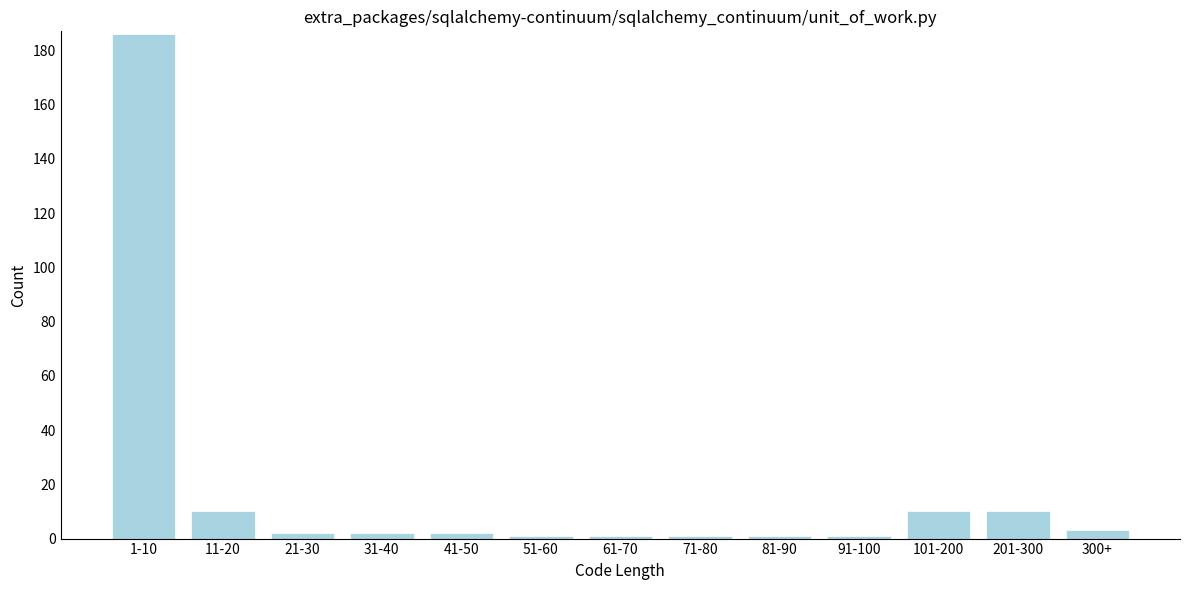

Reading left to right, what are all the values shown in this chart?

186	10	2	2	2	1	1	1	1	1	10	10	3